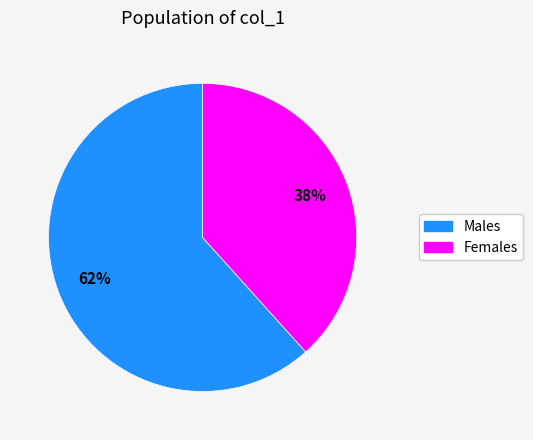

To the nearest percent, what is the average slice percentage?

50%